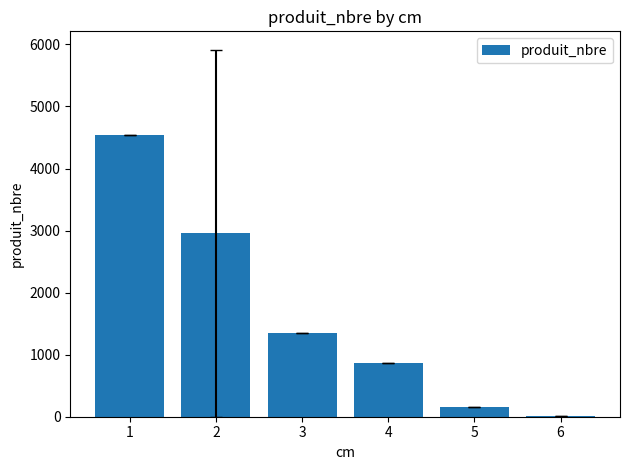

What is the sum of all values?

9879